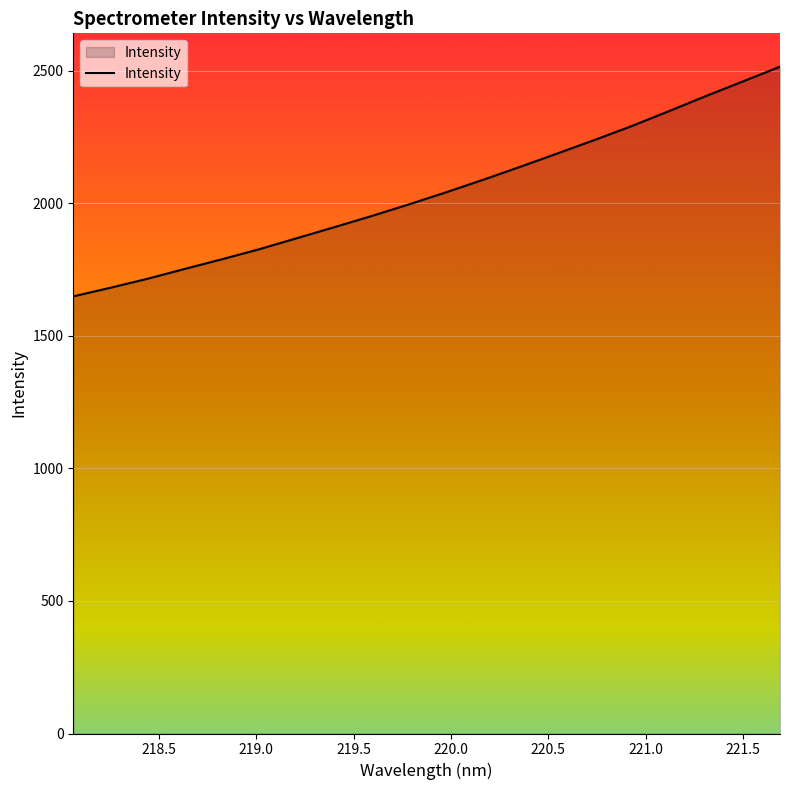

Reading left to right, transcribe all the data shown in this chart.

1649.3	1682.0	1715.9	1753.1	1789.6	1827.4	1868.5	1910.0	1951.8	1995.5	2041.1	2088.6	2137.6	2188.0	2238.9	2291.3	2347.6	2404.8	2460.2	2516.1